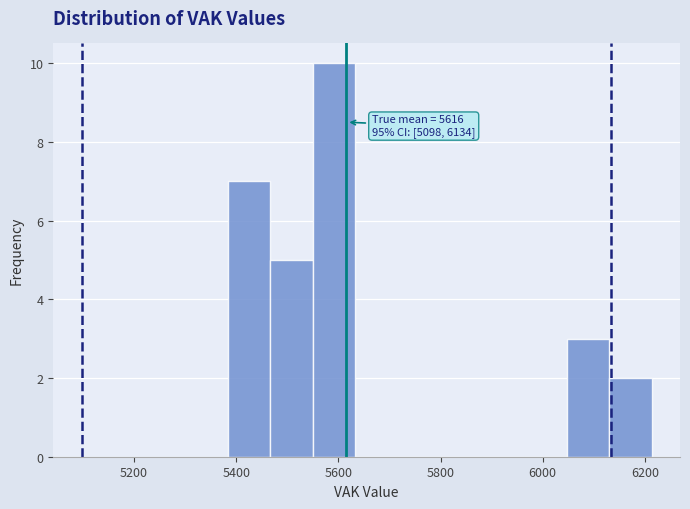

Which range on the x-axis has the tallest bar?

5540 to 5640